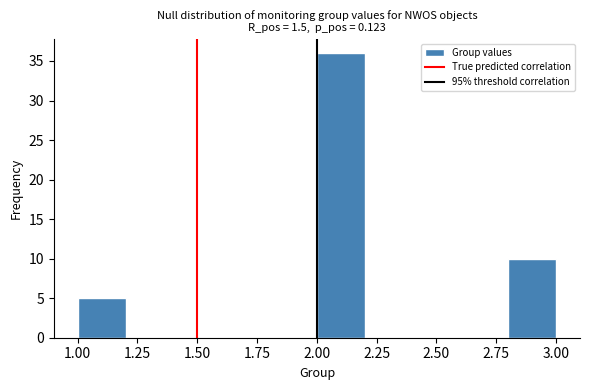

Reading left to right, transcribe this chart: for each bar, give the range it covers on the x-axis and its height. The values are not printed on the chart, so give them approximately, as read against the axis.

1.0 to 1.2: 5
1.2 to 1.4: 0
1.4 to 1.6: 0
1.6 to 1.8: 0
1.8 to 2.0: 0
2.0 to 2.2: 36
2.2 to 2.4: 0
2.4 to 2.6: 0
2.6 to 2.8: 0
2.8 to 3.0: 10